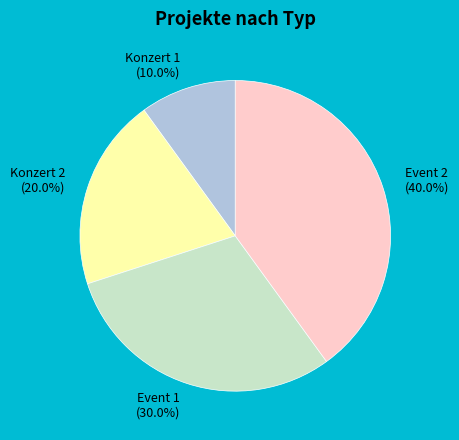

Is it true that Konzert 2 is 20% of the pie?

True